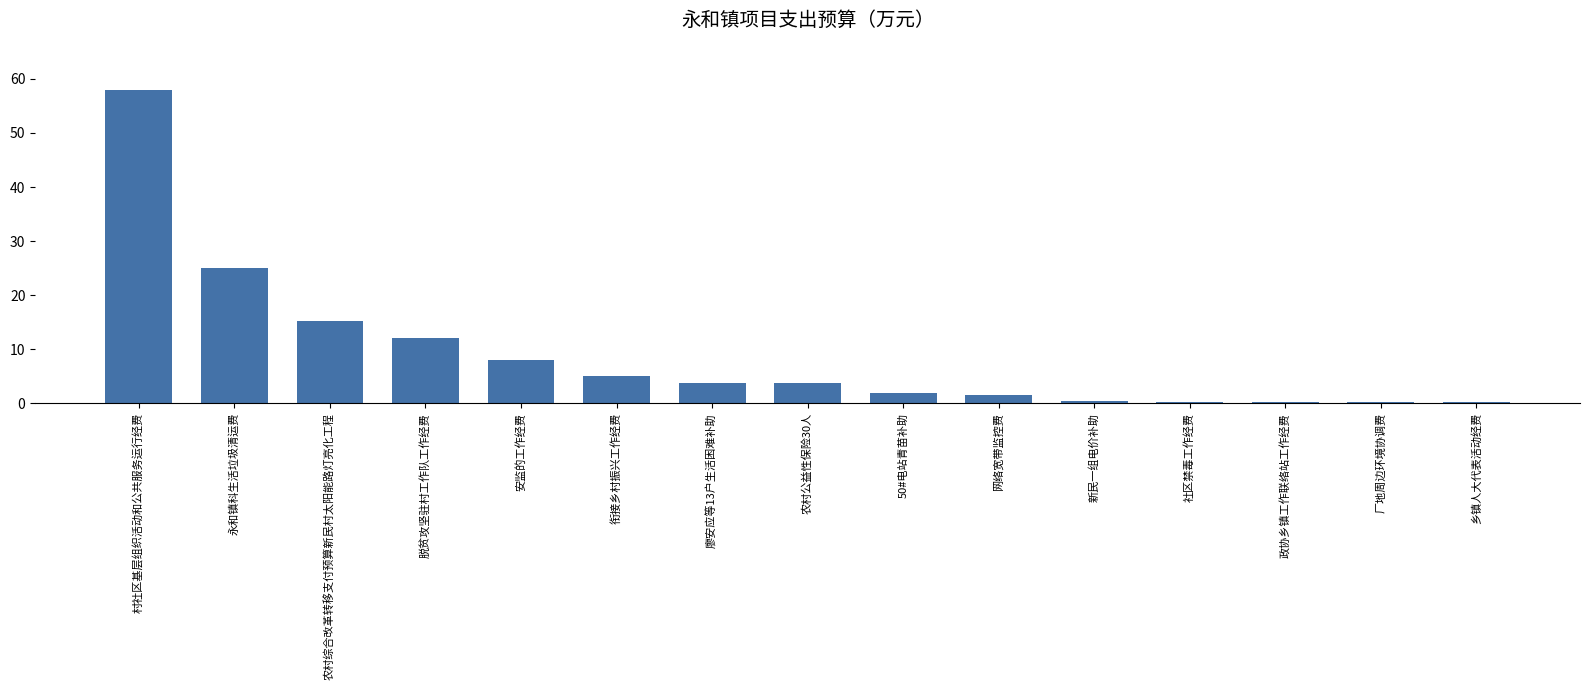

What is the greatest value displayed?

58.0